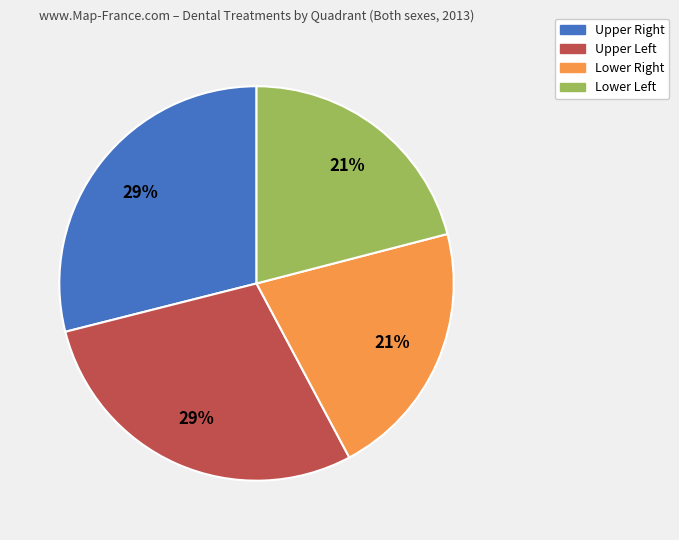

How many segments does this pie chart have?

4